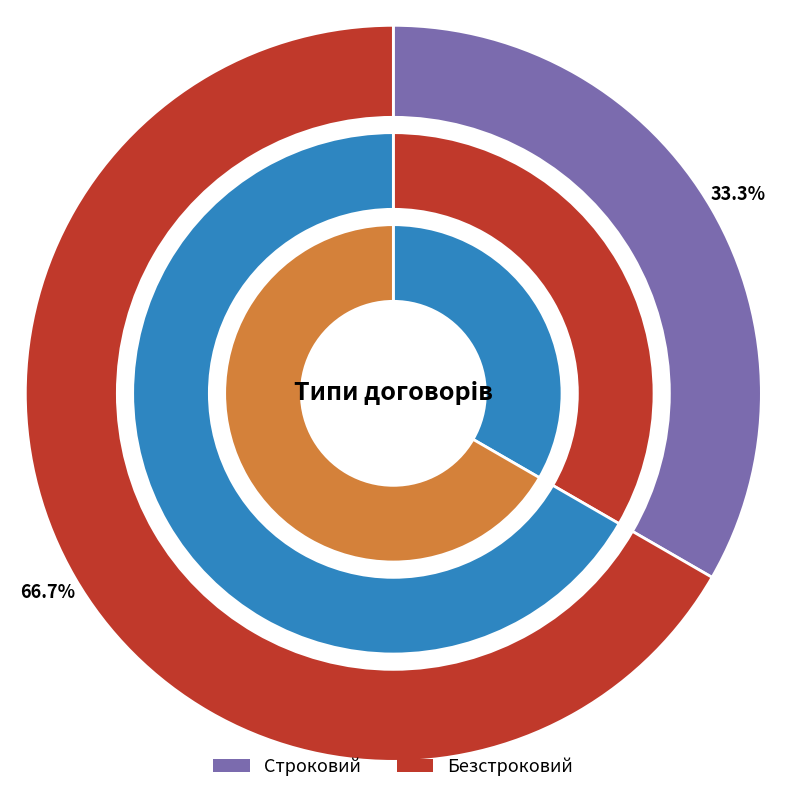

To the nearest percent, what is the combined percentage of Строковий and Безстроковий?

100%